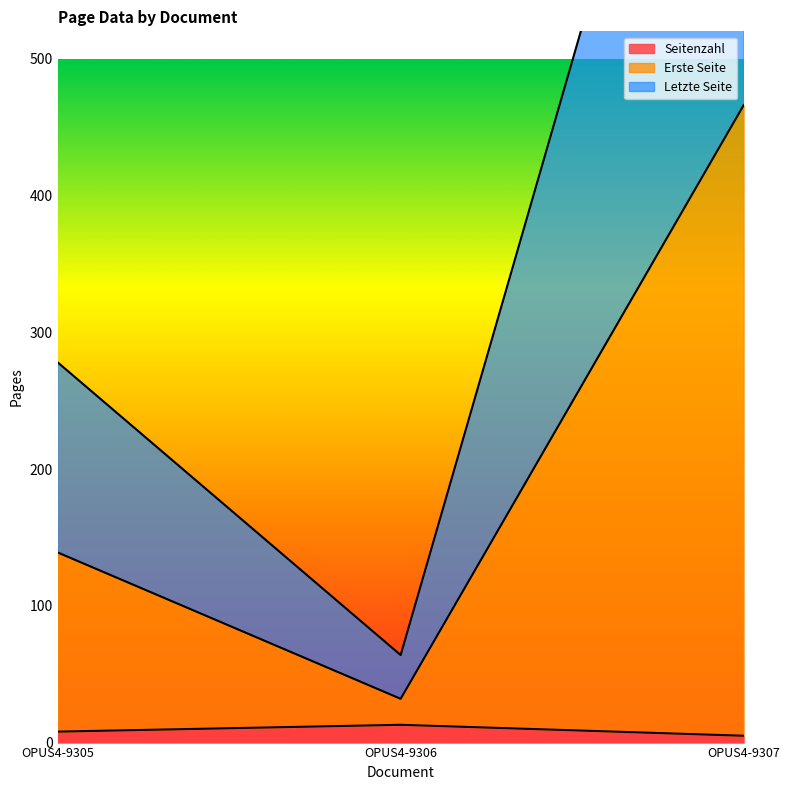

Which series has the largest range (max minus min)?

Letzte Seite